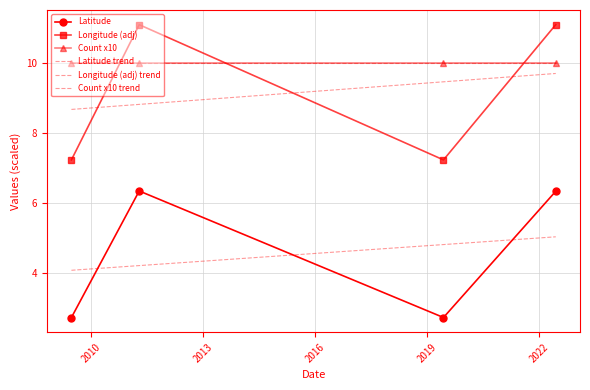

What is the sum of all Count x10 values?

40.0